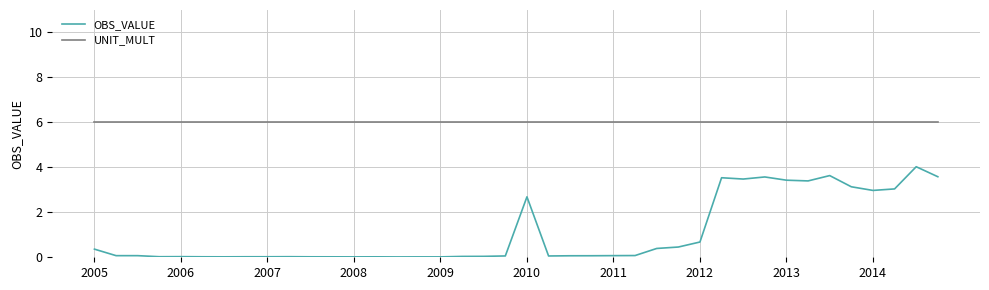

What is the highest value of the UNIT_MULT series?

6.0